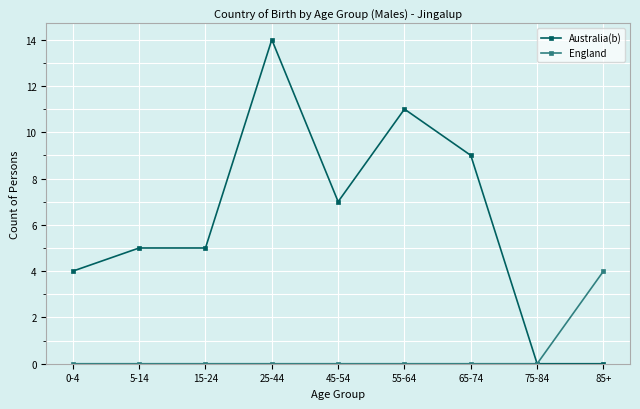

Where is Australia(b) nearest to the value 7?

45-54